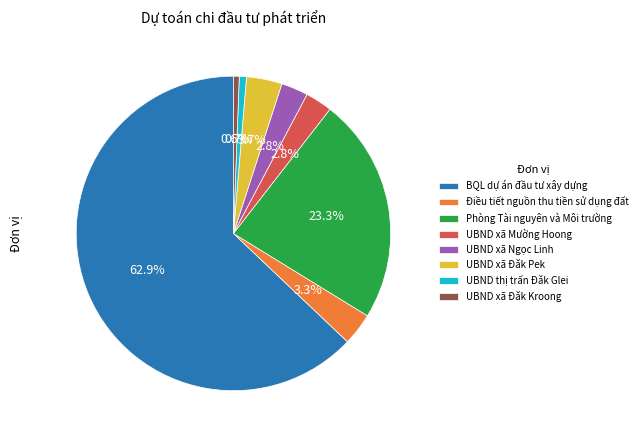

Does any single category account for the majority?

Yes